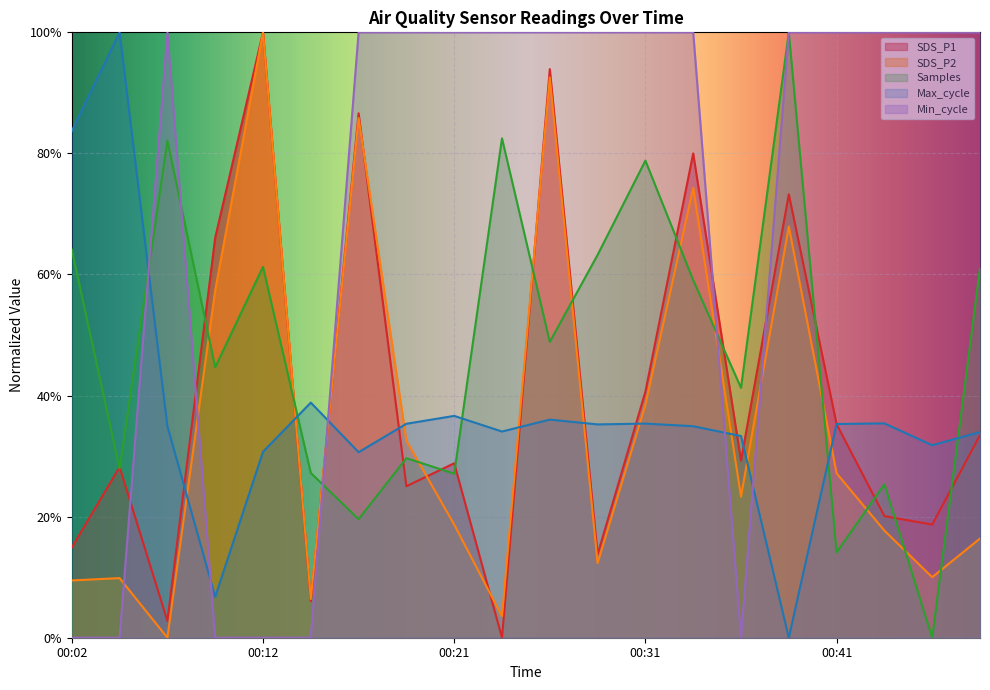

How many data points does each series have?

20